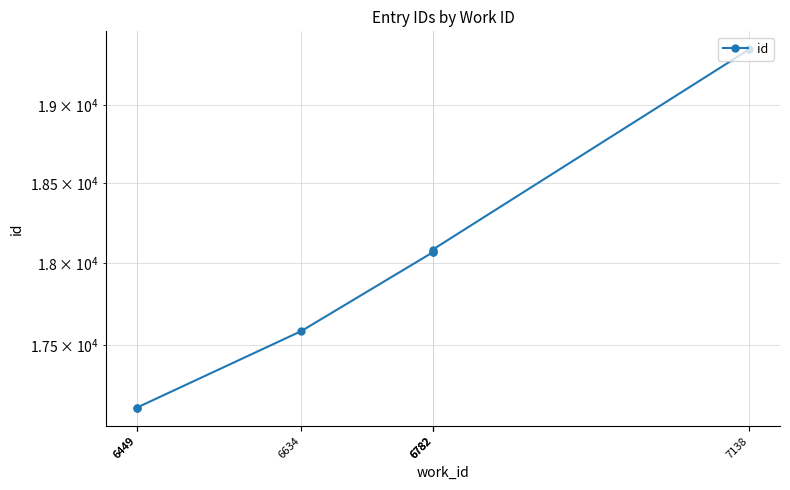

At which category does the chart reach its peak across all series?

7138